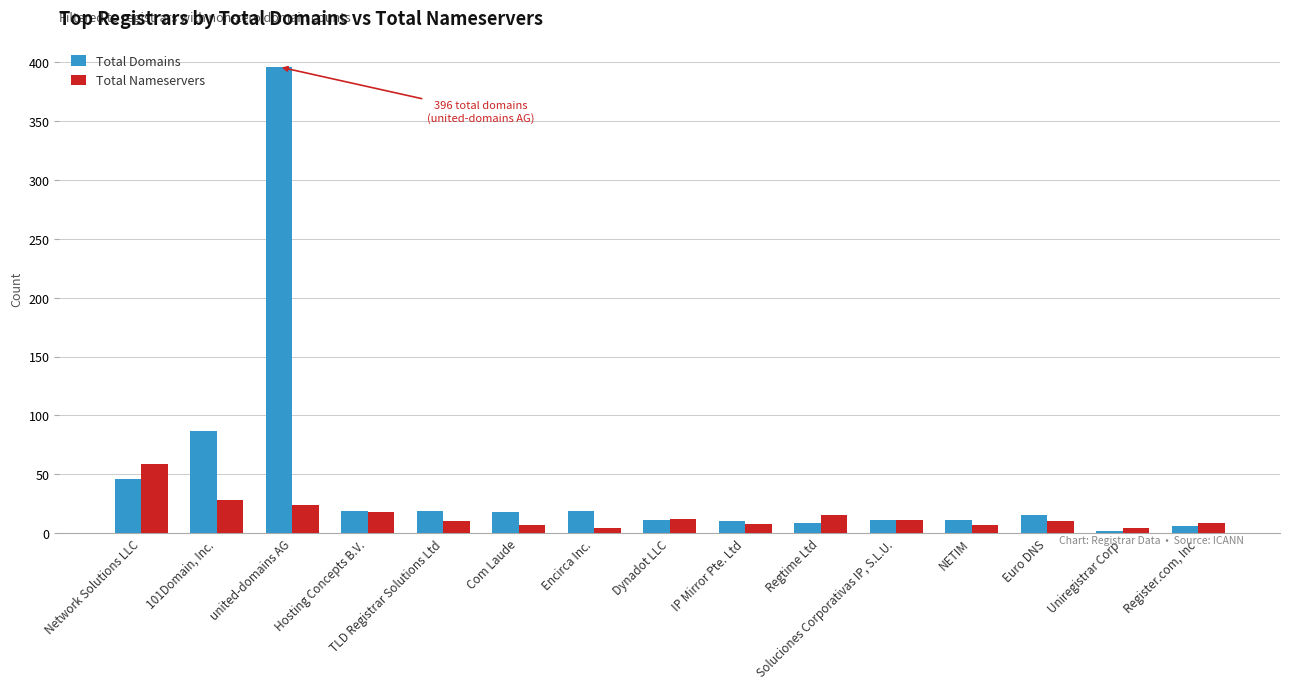

What is the average value of the Total Domains series?

45